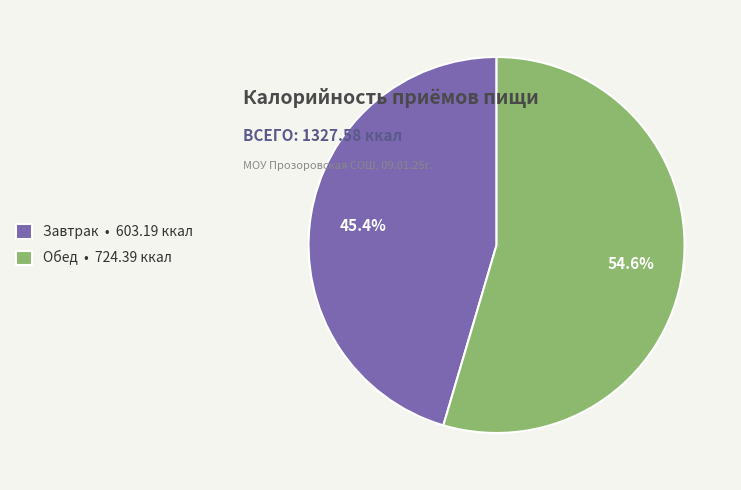

Is Обед the majority of the pie?

Yes